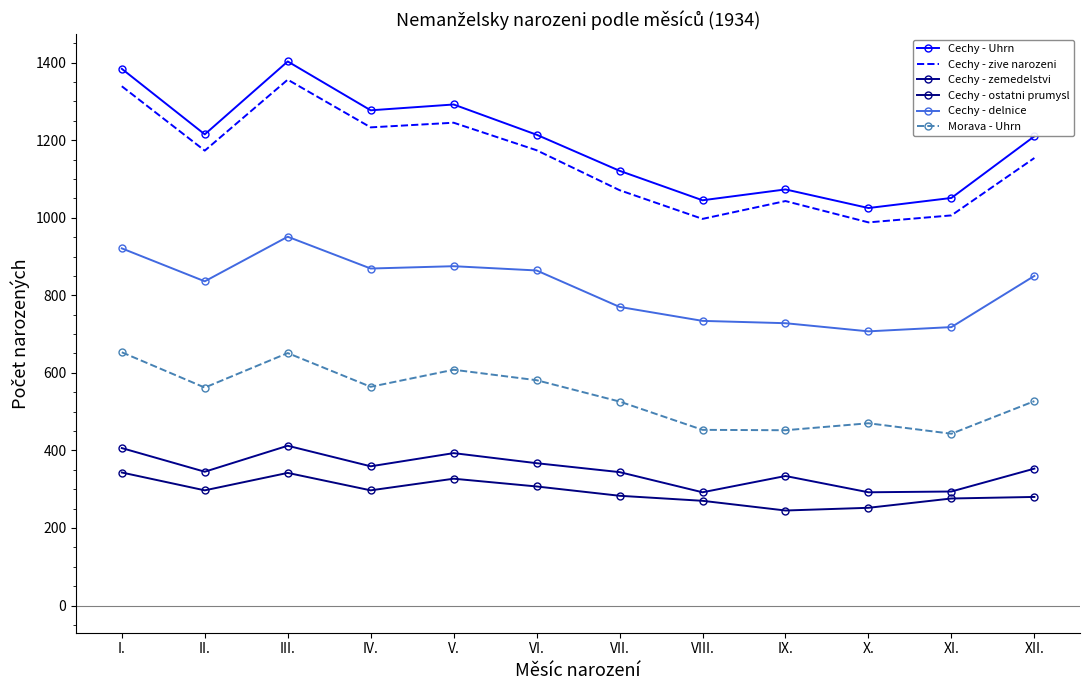

What is the maximum value for Cechy - zemedelstvi?

412